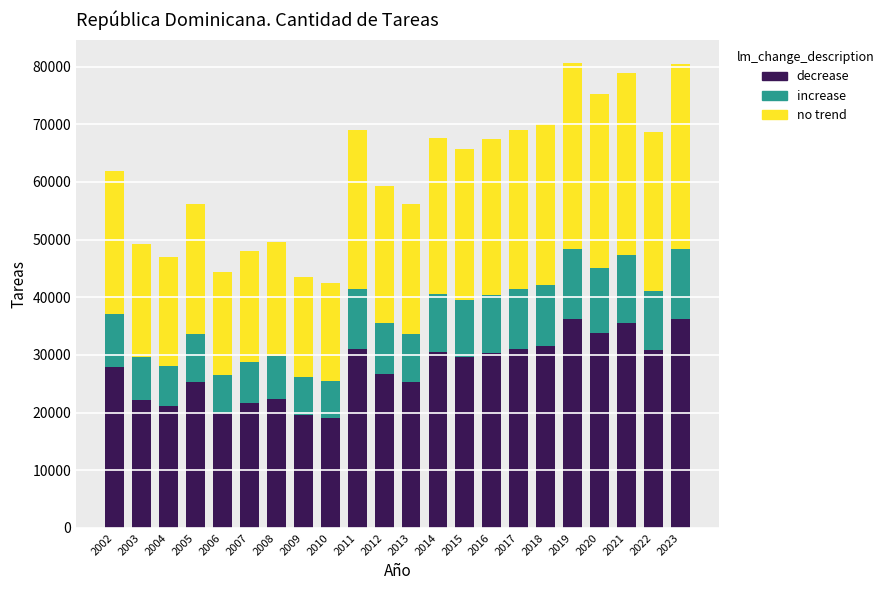

True or false: decrease has a value of 25240.0 at 2005.

True